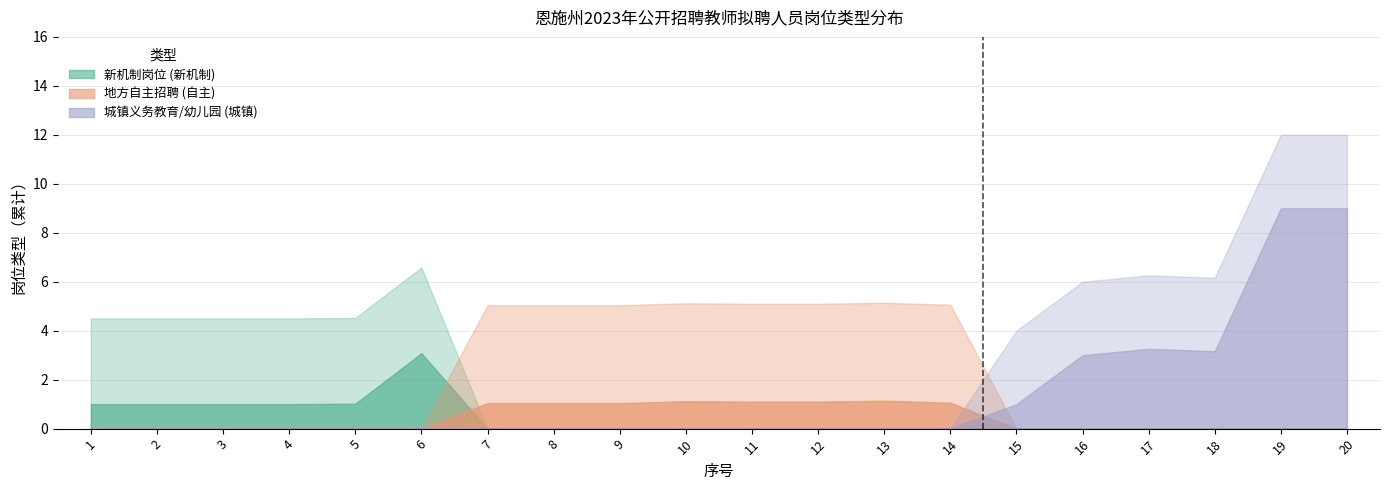

The value of 新机制岗位 (新机制) at 14 is 1. True or false?

False